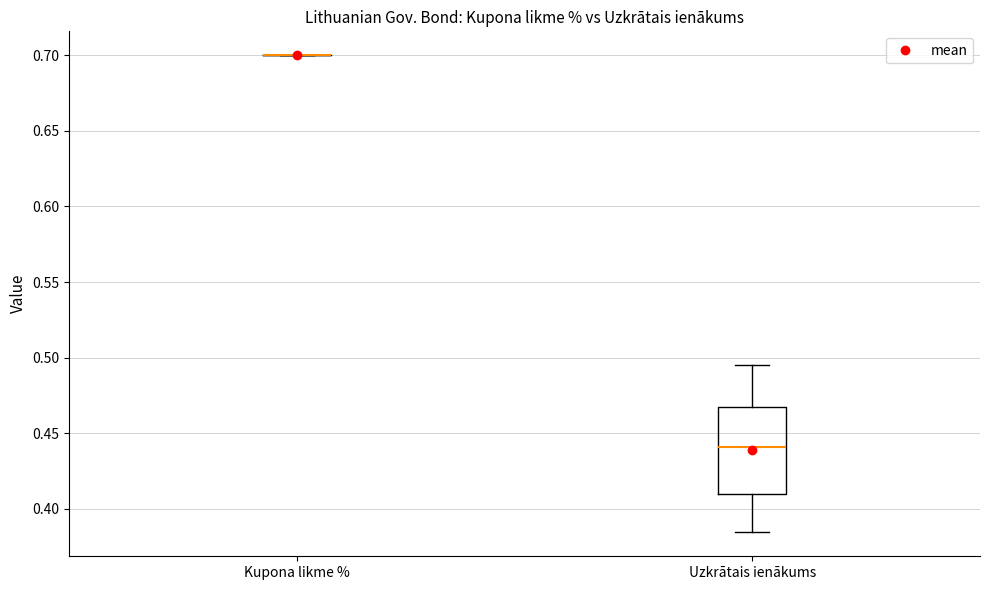

Reading left to right, read every box against the y-axis: the position of its median line, the range the box covers, and the ends of its whiskers. The values are not printed on the chart, so give them approximately, as read against the axis.

Kupona likme %: box collapsed to a line at 0.700, whiskers 0.700 to 0.700
Uzkrātais ienākums: median 0.440, box 0.410 to 0.465, whiskers 0.385 to 0.495